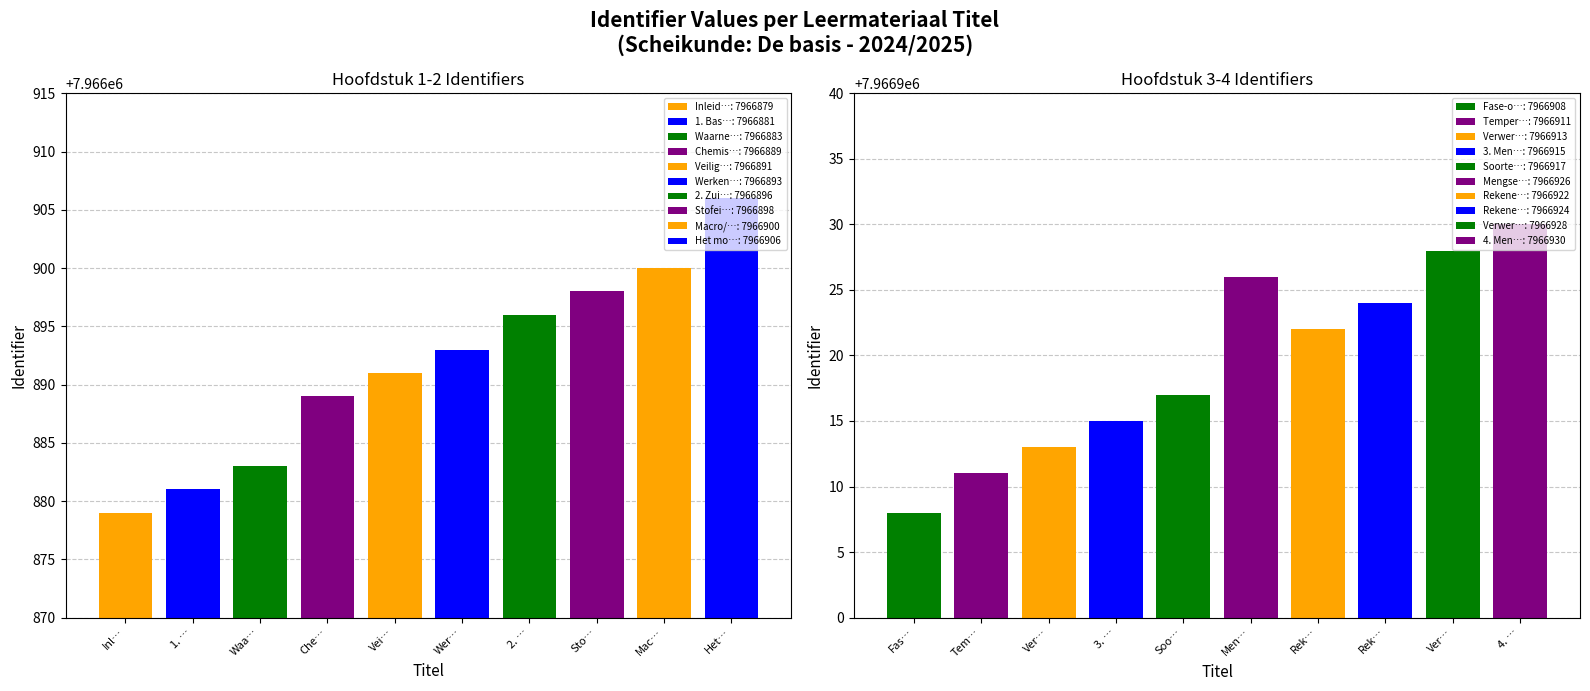

Which has a higher value, Fase-overgangen or Mengsels scheiden?

Mengsels scheiden